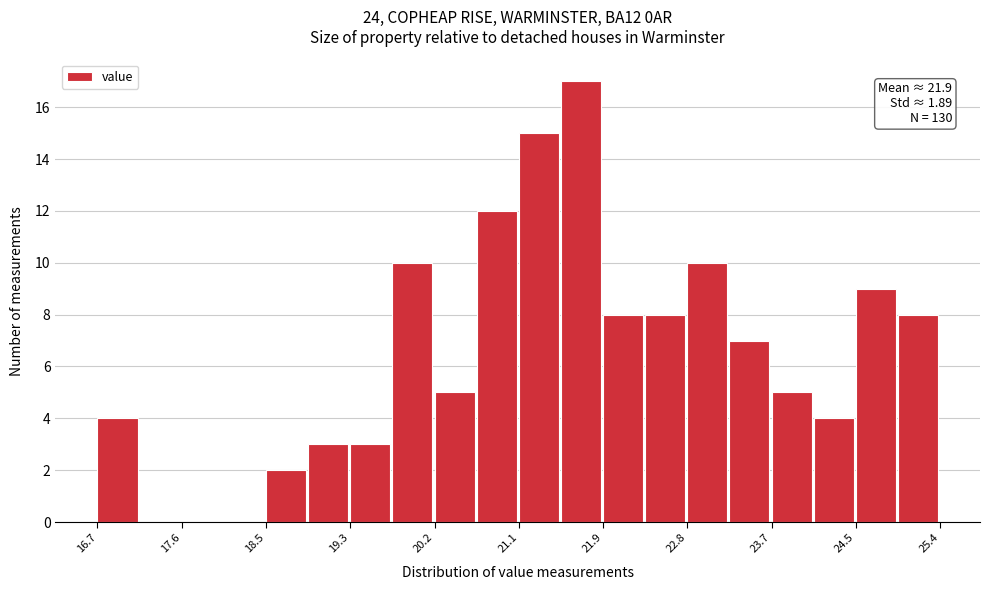

Which range on the x-axis has the tallest bar?

21.5 to 21.9